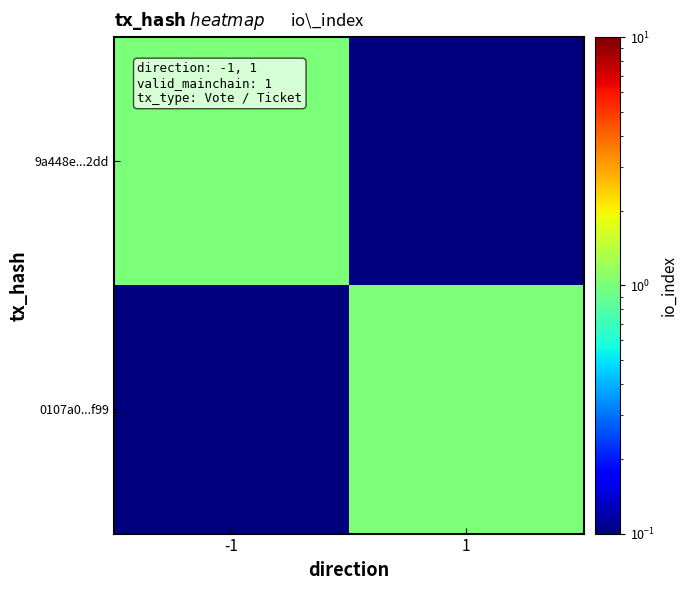

What is the total value across all series at -1?

1.1